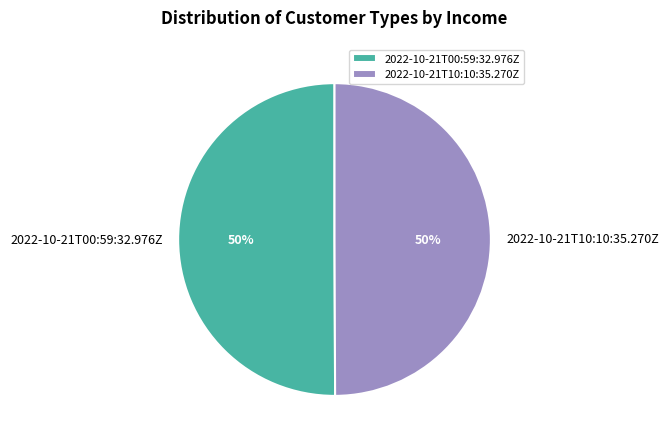

Is the sum of 2022-10-21T00:59:32.976Z and 2022-10-21T10:10:35.270Z greater than half?

Yes